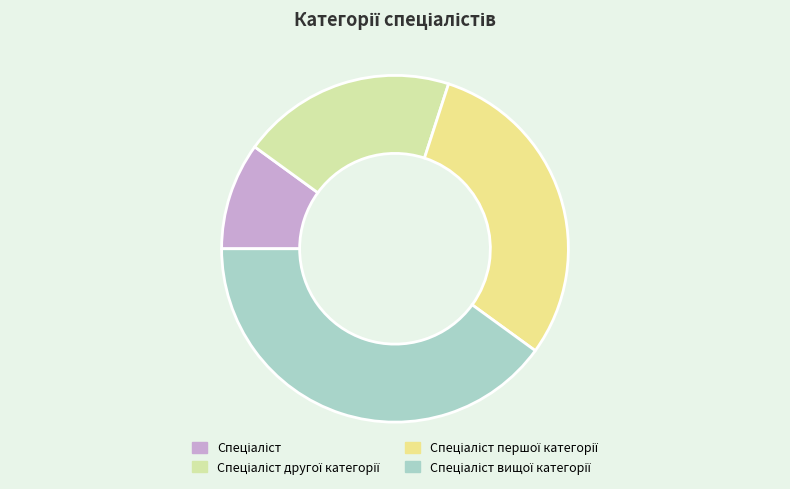

Which has a higher value, Спеціаліст першої категорії or Спеціаліст другої категорії?

Спеціаліст першої категорії